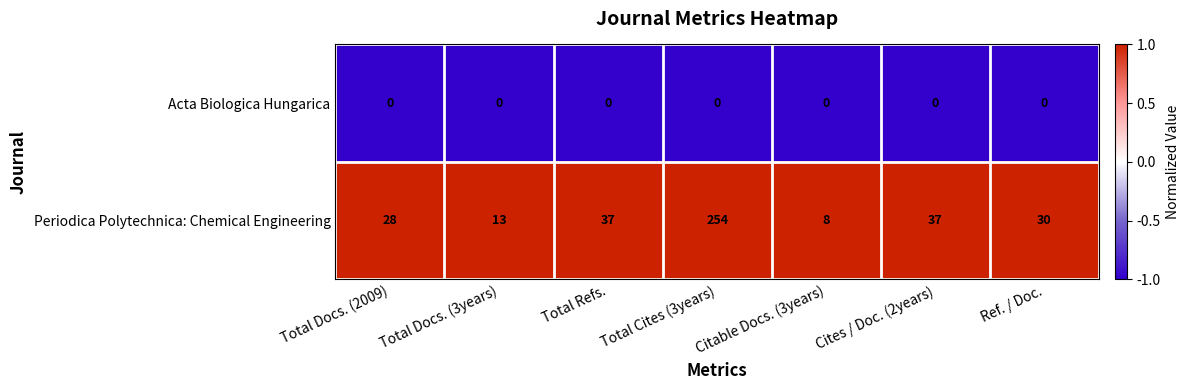

Where does the Periodica Polytechnica: Chemical Engineering series first go above 30?

Total Refs.